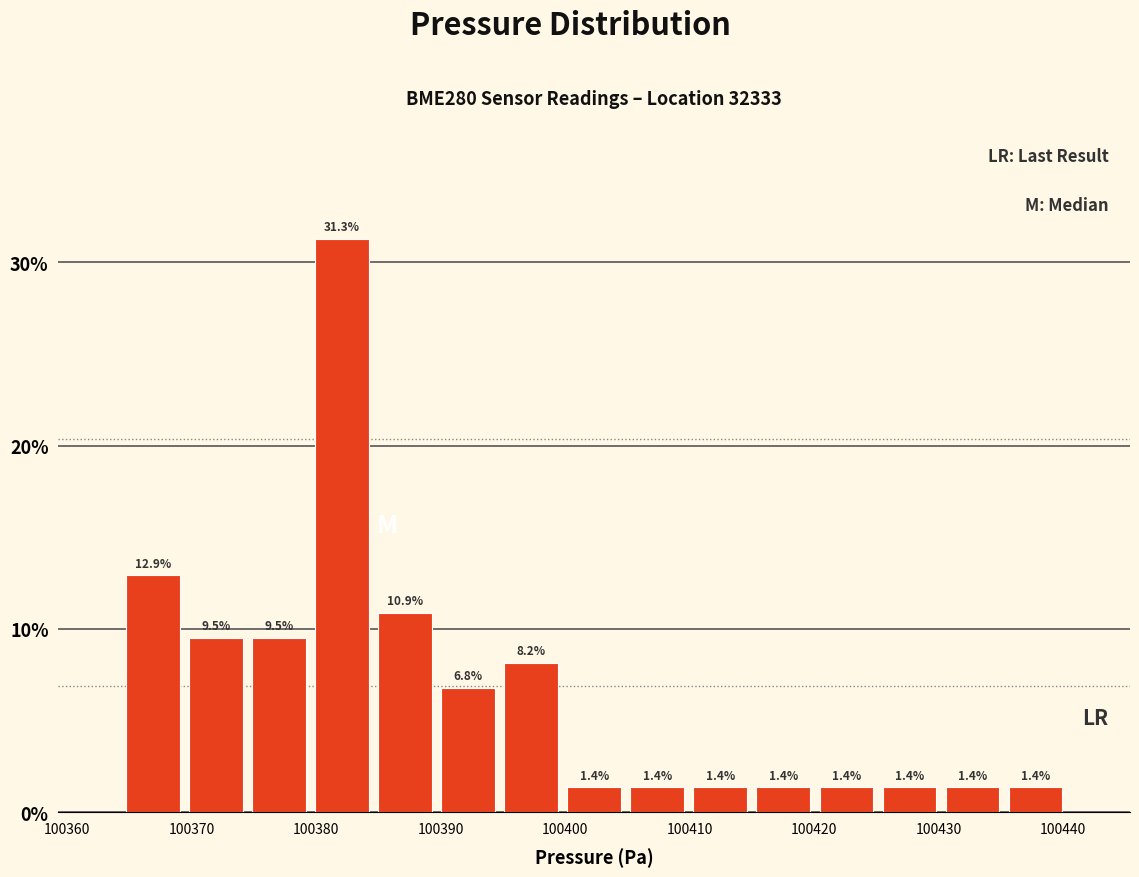

Reading left to right, list every bar in this chart as the range it spans on the x-axis followed by its height. The bar edges are not printed on the chart, so give them approximately, as read against the axis.

100364 to 100369: 12.9
100369 to 100374: 9.5
100374 to 100380: 9.5
100380 to 100385: 31.3
100385 to 100390: 10.9
100390 to 100395: 6.8
100395 to 100400: 8.2
100400 to 100405: 1.4
100405 to 100410: 1.4
100410 to 100415: 1.4
100415 to 100420: 1.4
100420 to 100425: 1.4
100425 to 100430: 1.4
100430 to 100435: 1.4
100435 to 100440: 1.4